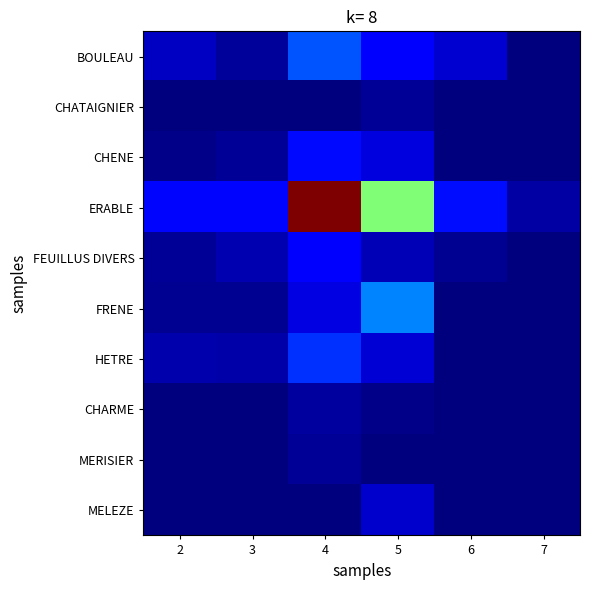

How many distinct data groups are displayed?

10